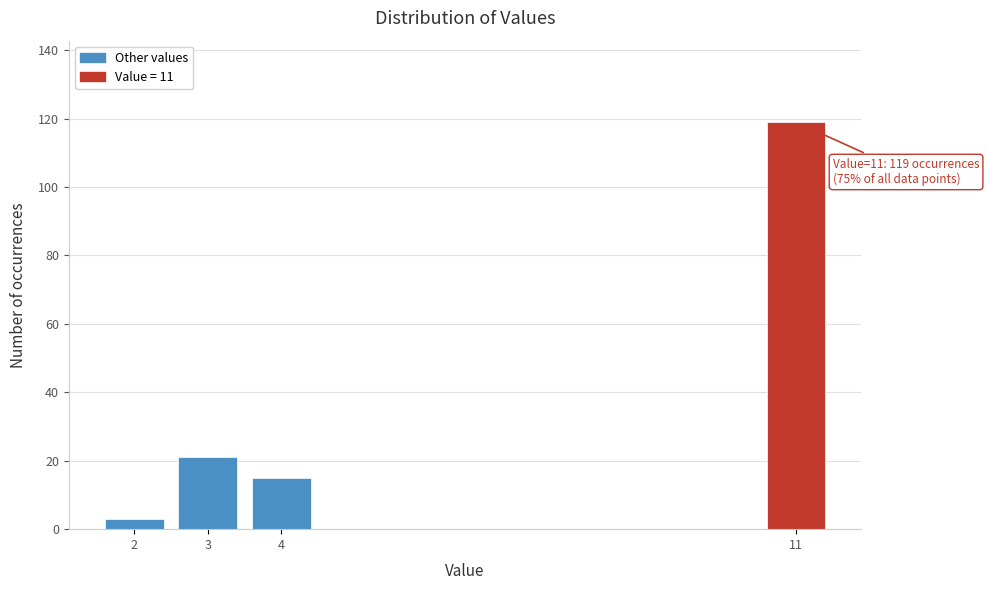

Reading left to right, what are all the values shown in this chart?

2=3	3=21	4=15	11=119